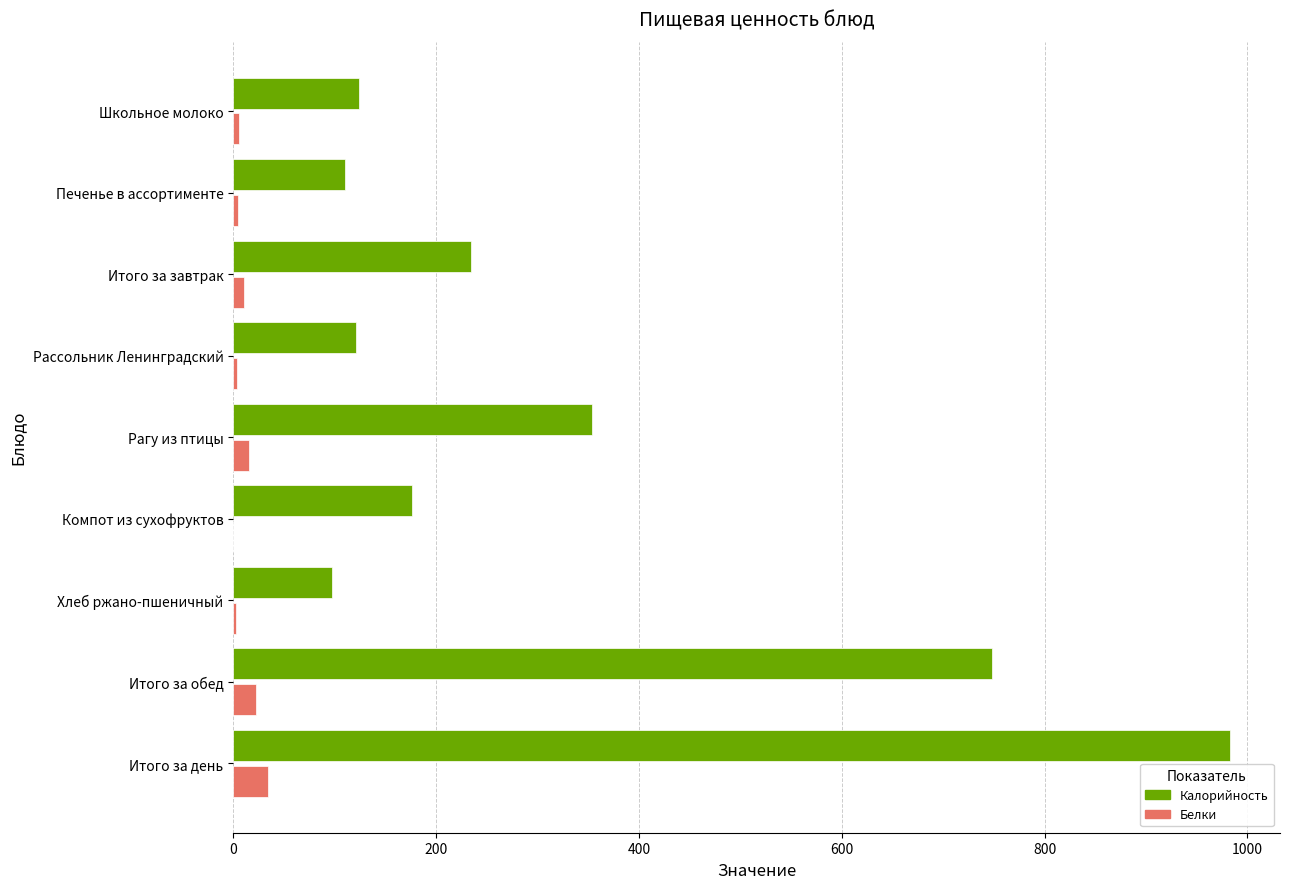

What is the approximate value of Калорийность at Компот из сухофруктов?

176.0